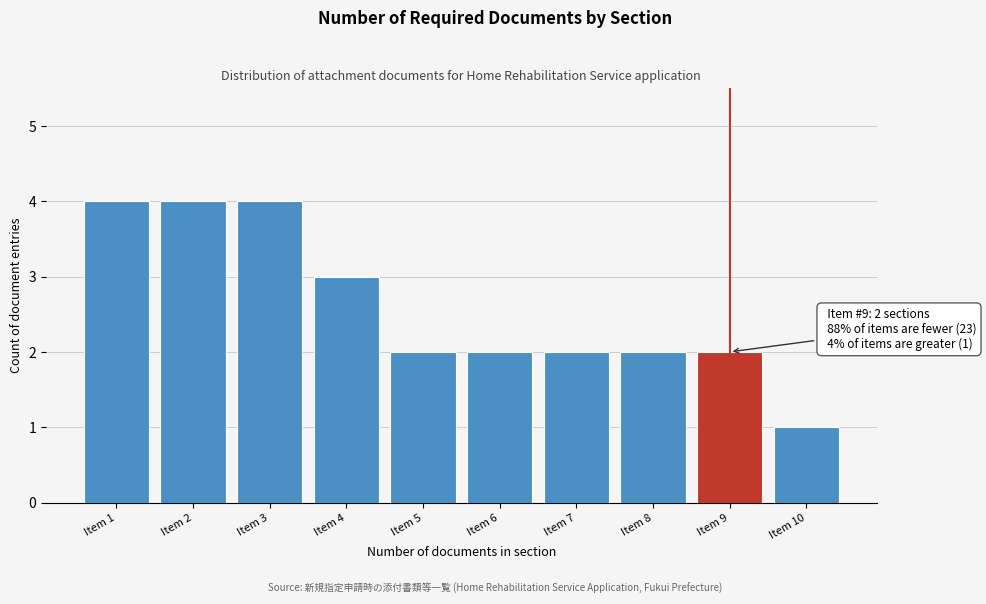

Reading right to left, transcribe all the data shown in this chart.

1	2	2	2	2	2	3	4	4	4